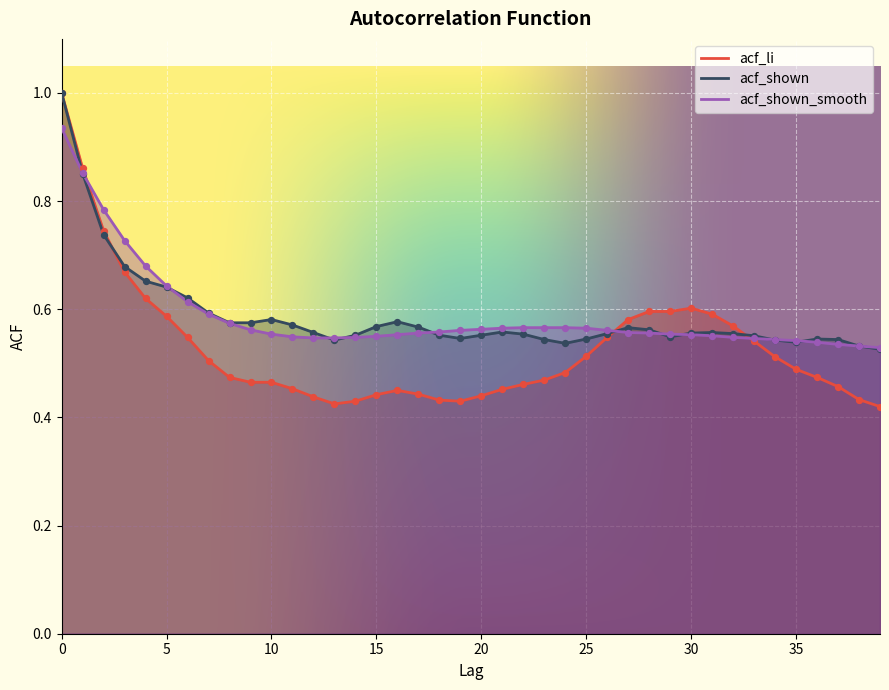

What are all the series names shown in the legend?

acf_li, acf_shown, acf_shown_smooth